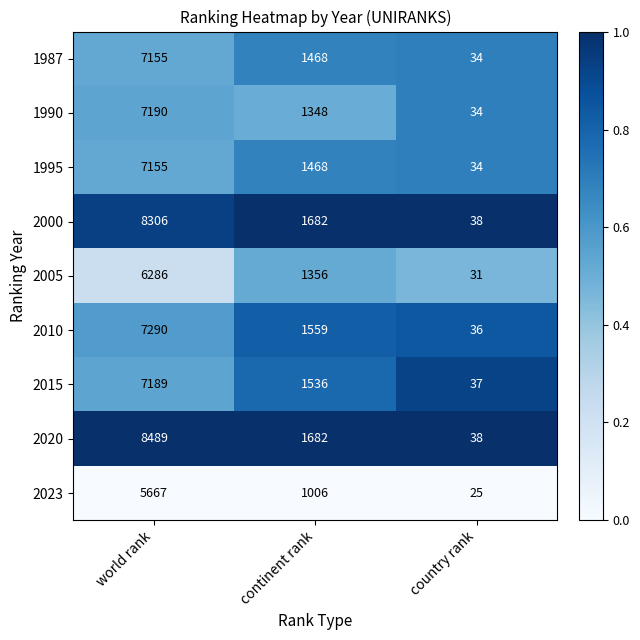

What is the spread (max minus min) of values at continent rank?

676